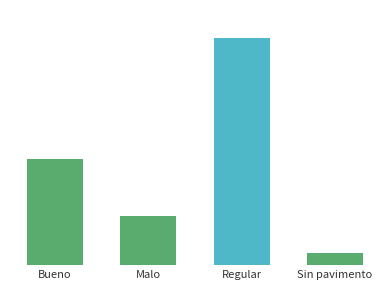

Does the chart contain any negative values?

No